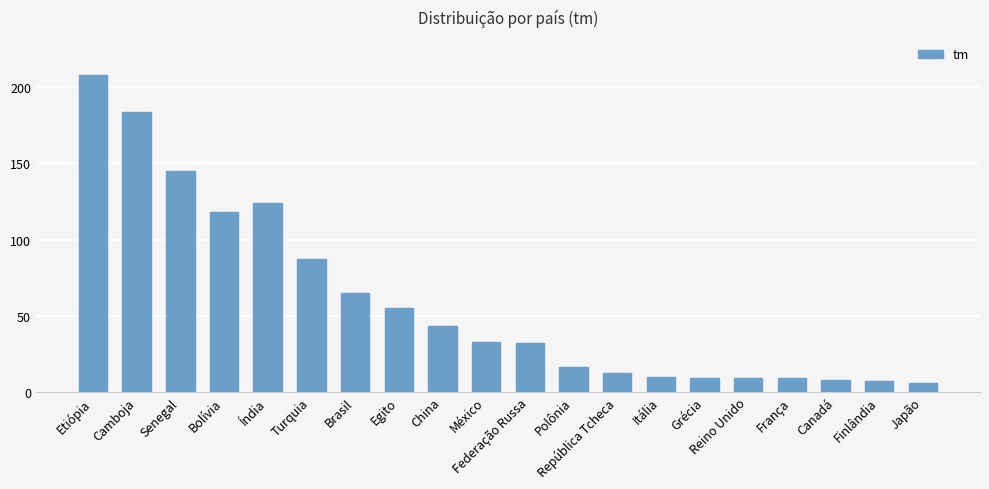

What is the label of the 17th bar from the left?

França